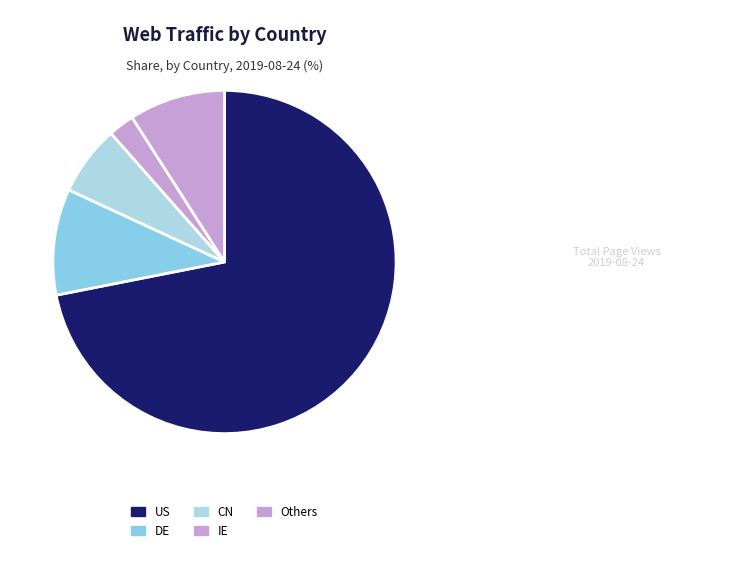

Which category accounts for the majority?

US